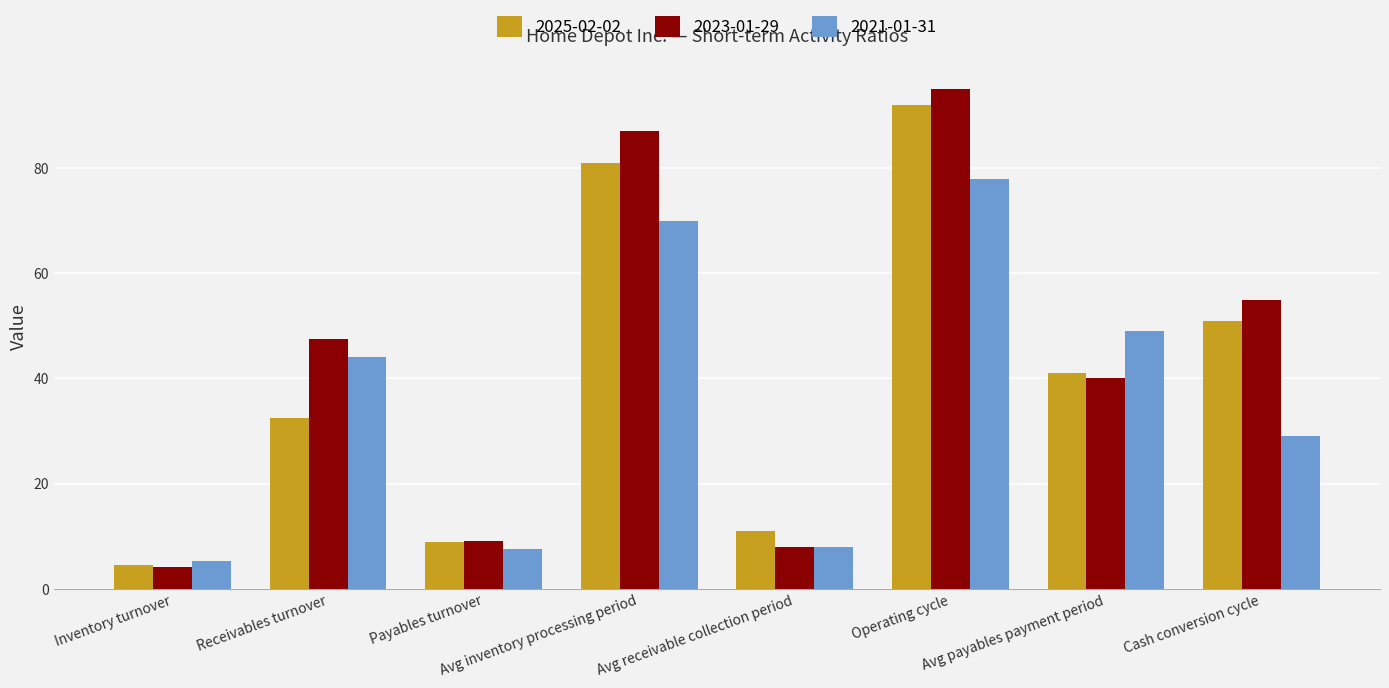

Is it true that 2021-01-31 equals 14.6 at Cash conversion cycle?

False